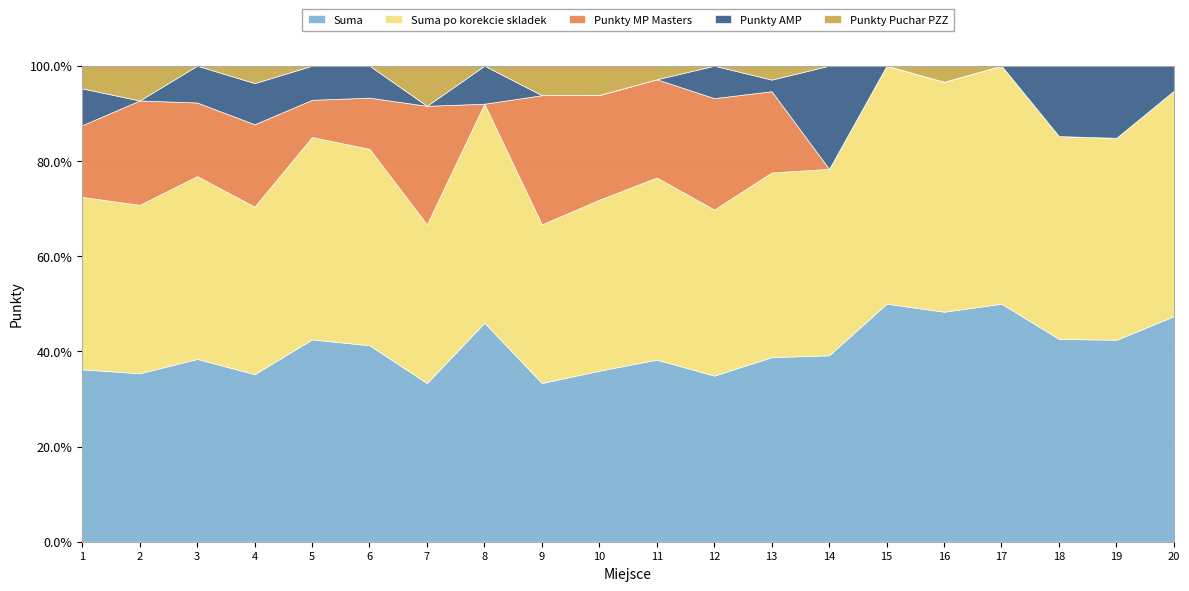

How many lines are shown in the chart?

5